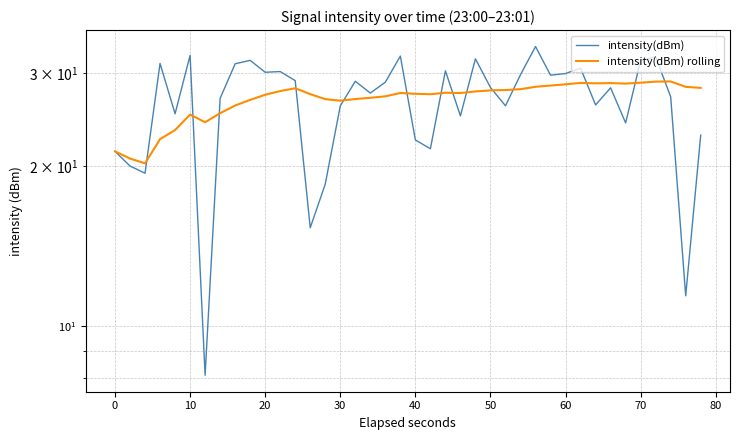

True or false: intensity(dBm) and intensity(dBm) rolling cross at least once.

True